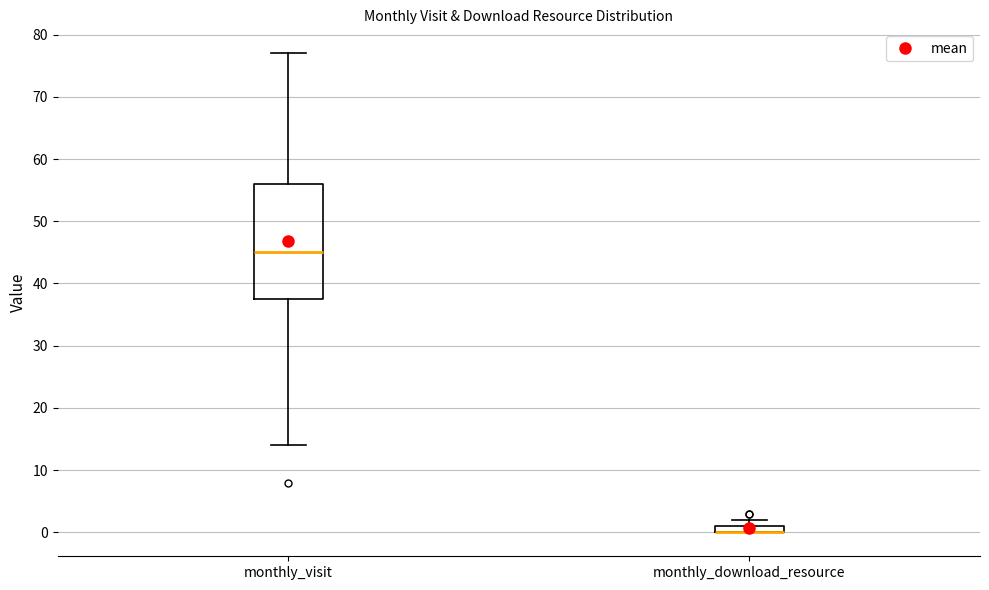

Where does the lower whisker of the box for monthly_visit end on the y-axis? The values are not printed on the chart, so give them approximately, as read against the axis.

14